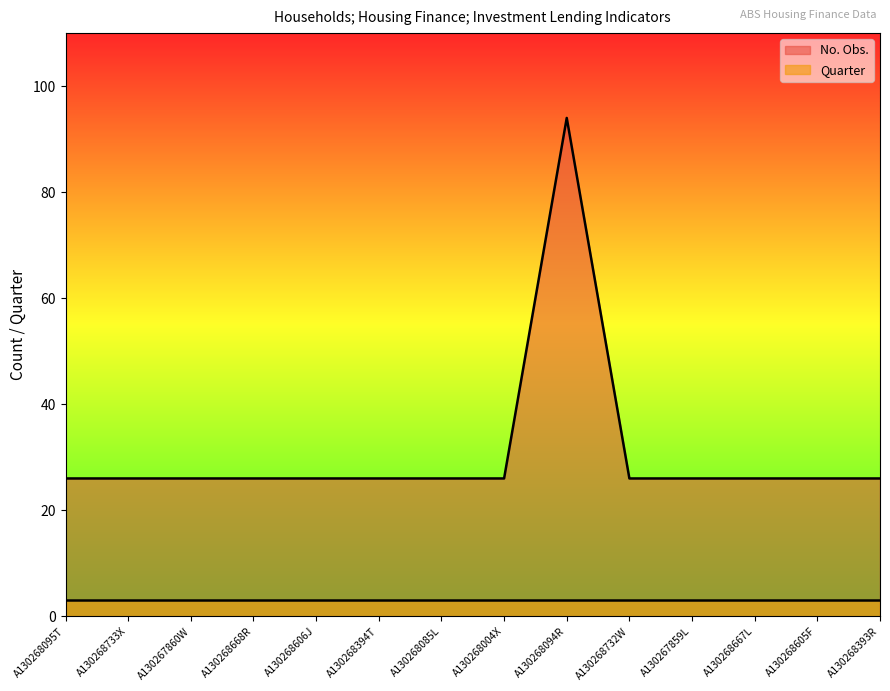

At which category does the chart reach its peak across all series?

A130268094R